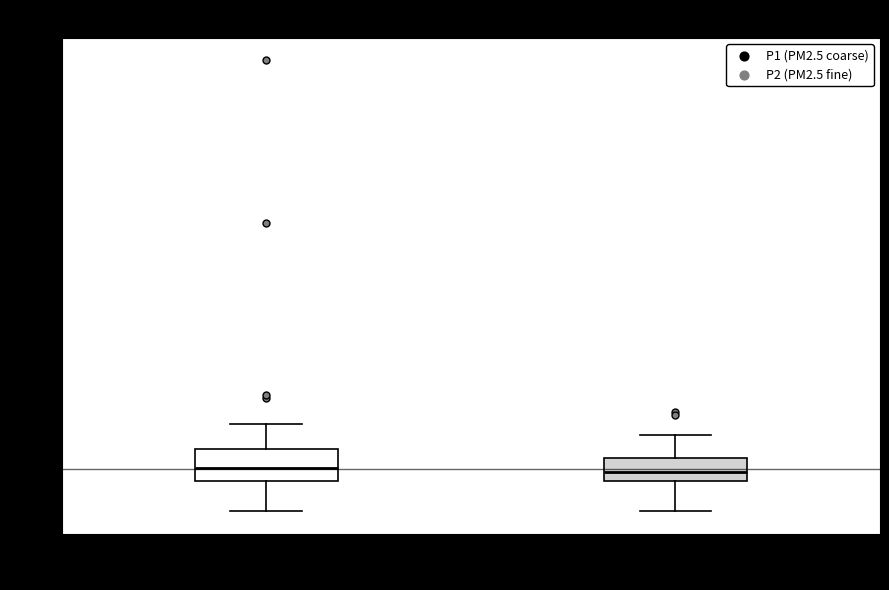

Which box is the tallest, from its lower edge to its upper edge?

P1